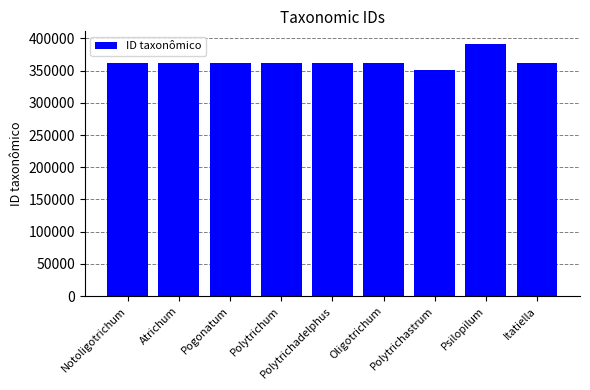

What is the difference between the maximum and minimum values?

41131